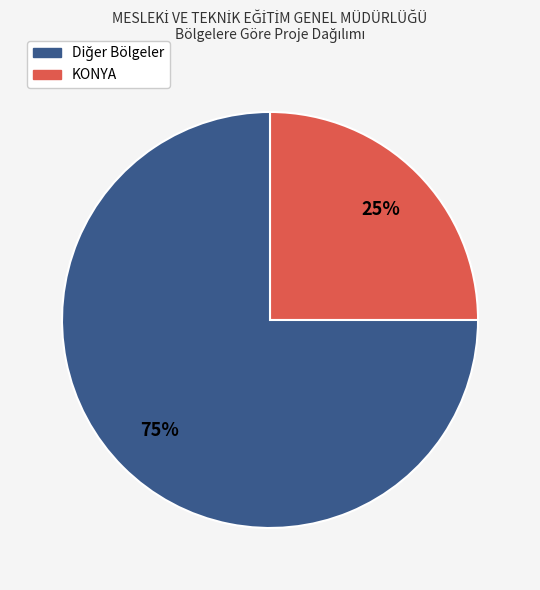

To the nearest percent, what is the difference between the largest and smallest slice percentages?

50%